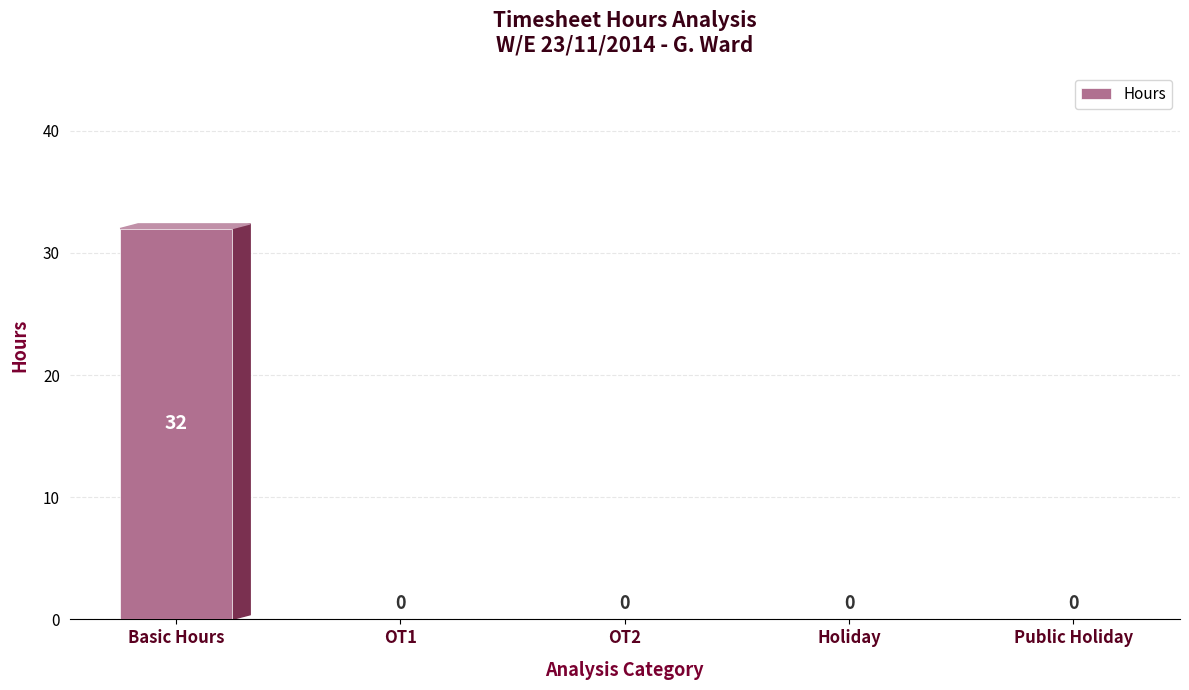

Reading left to right, transcribe all the data shown in this chart.

Basic Hours=32	OT1=0	OT2=0	Holiday=0	Public Holiday=0